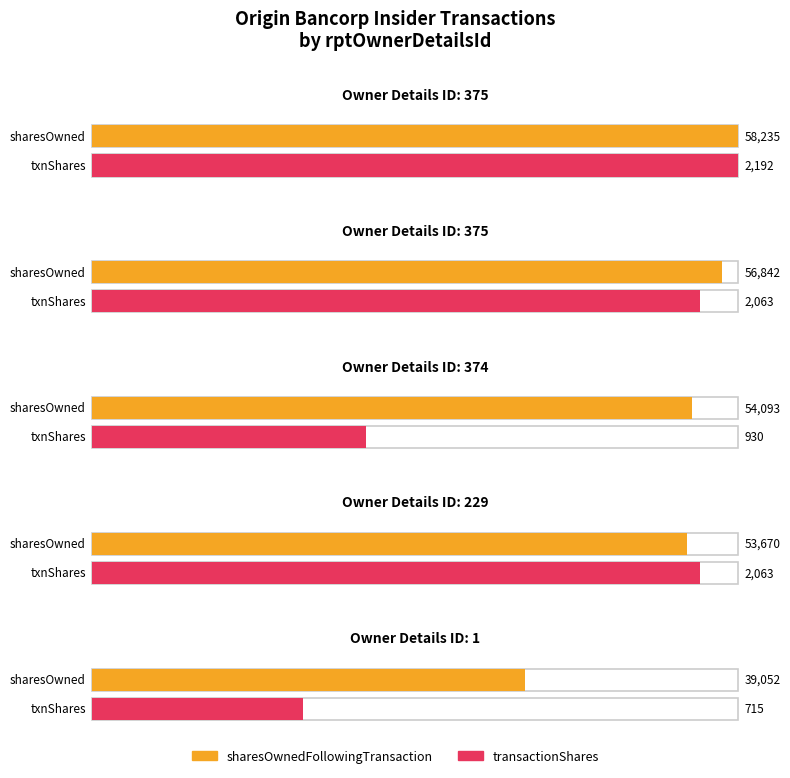

Which series has the largest total across all categories?

sharesOwnedFollowingTransaction